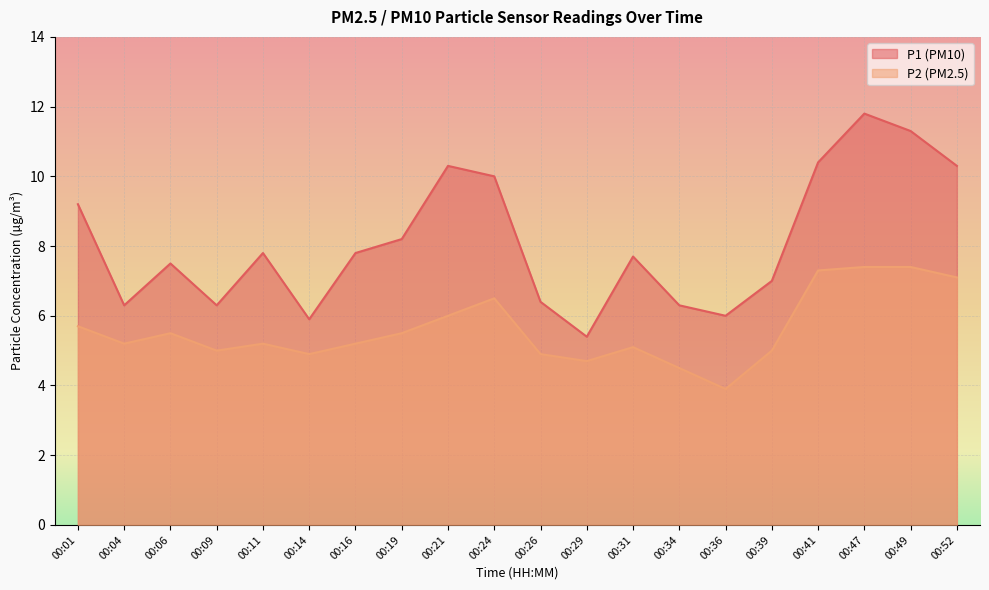

Does the chart display data point markers on the line(s)?

No